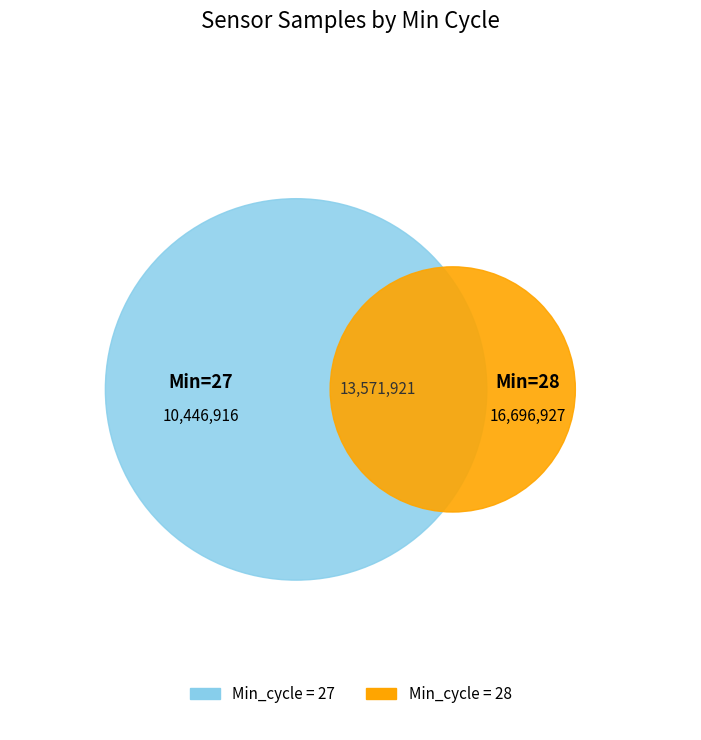

Combined, do 27 and 27 account for over 50%?

No